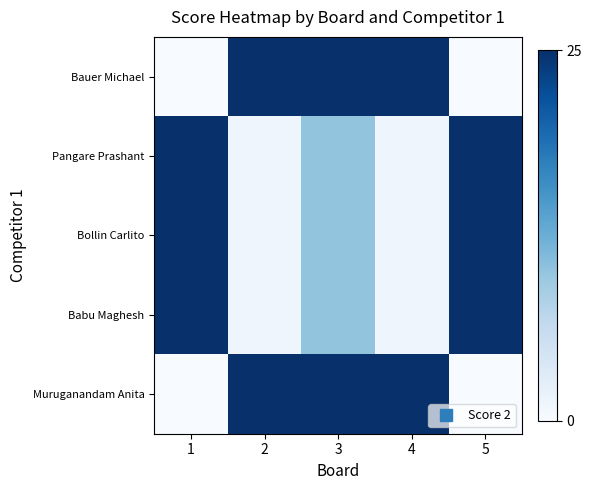

At how many categories does at least one series exceed 24?

5